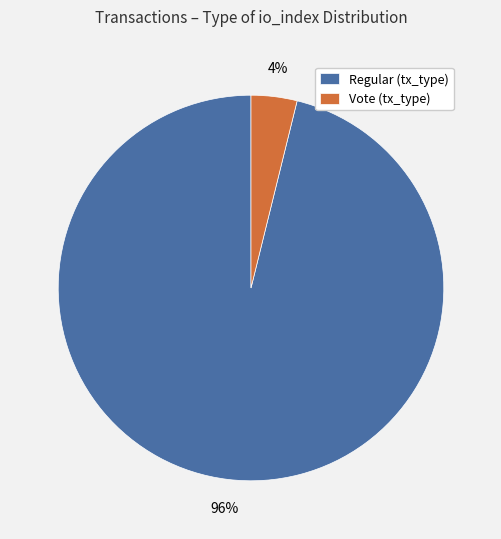

Count the number of slices in the pie.

2